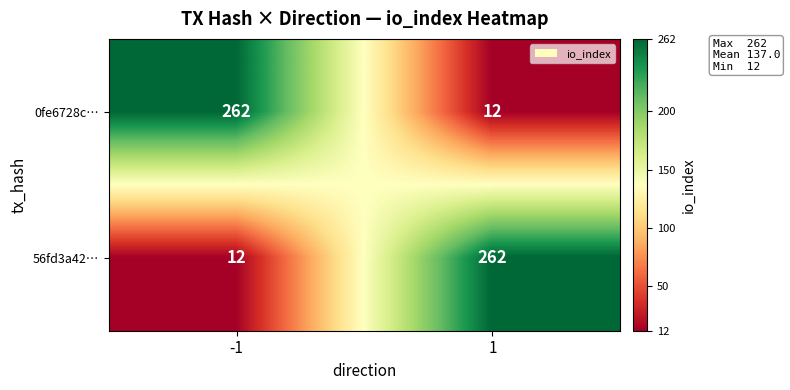

The 56fd3a42… series shows 262 at 1. True or false?

True